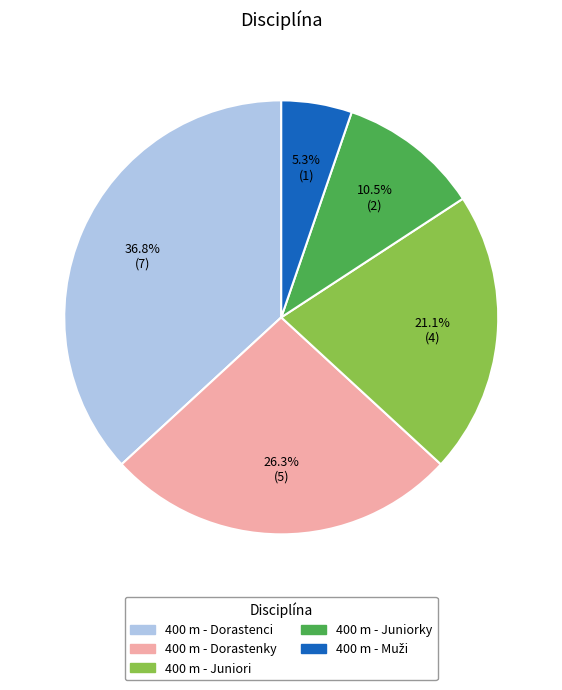

To the nearest percent, what is the difference between the 400 m - Dorastenky and 400 m - Juniorky slice percentages?

16%